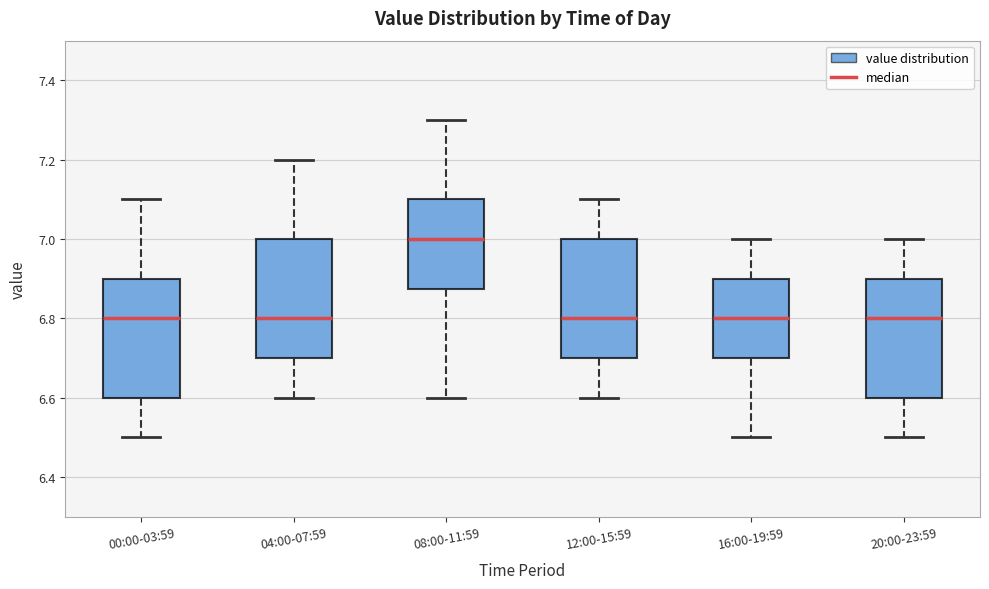

Reading left to right, read every box against the y-axis: the position of its median line, the range the box covers, and the ends of its whiskers. The values are not printed on the chart, so give them approximately, as read against the axis.

00:00-03:59: median 6.80, box 6.60 to 6.90, whiskers 6.50 to 7.10
04:00-07:59: median 6.80, box 6.70 to 7.00, whiskers 6.60 to 7.20
08:00-11:59: median 7.00, box 6.88 to 7.10, whiskers 6.60 to 7.30
12:00-15:59: median 6.80, box 6.70 to 7.00, whiskers 6.60 to 7.10
16:00-19:59: median 6.80, box 6.70 to 6.90, whiskers 6.50 to 7.00
20:00-23:59: median 6.80, box 6.60 to 6.90, whiskers 6.50 to 7.00